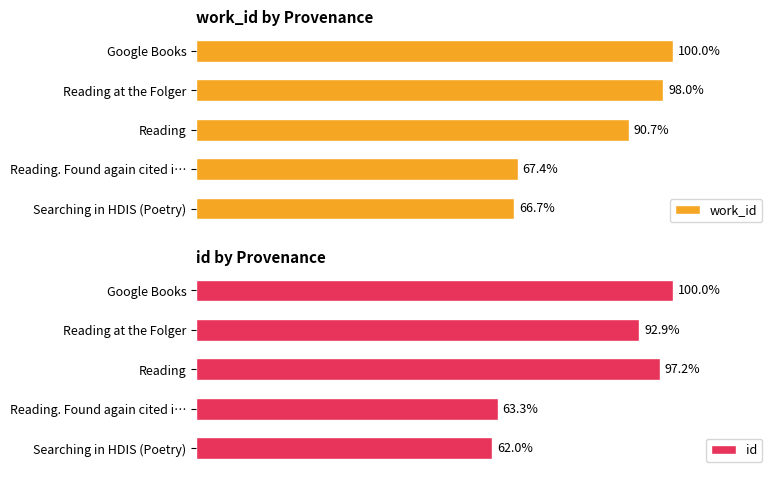

At how many categories does at least one series exceed 88?

3